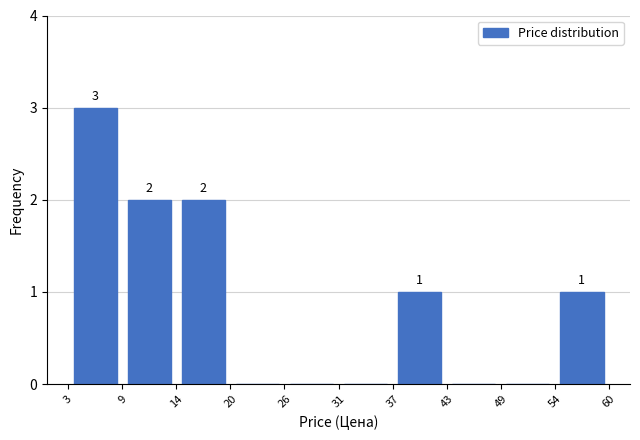

Which range on the x-axis has the tallest bar?

3 to 9